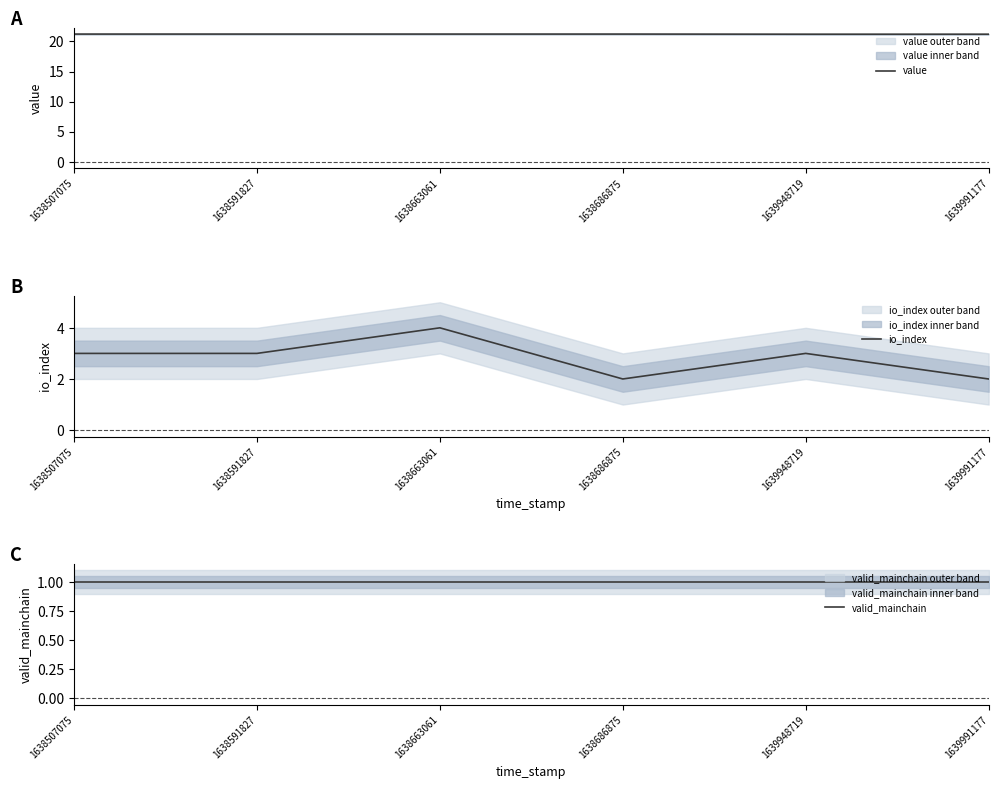

Read the value value at 1639948719.

21.2